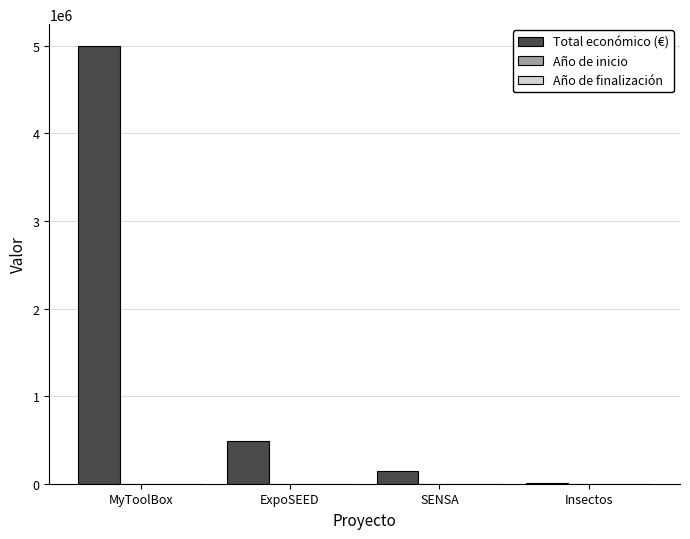

Which series has the largest total across all categories?

Total económico (€)